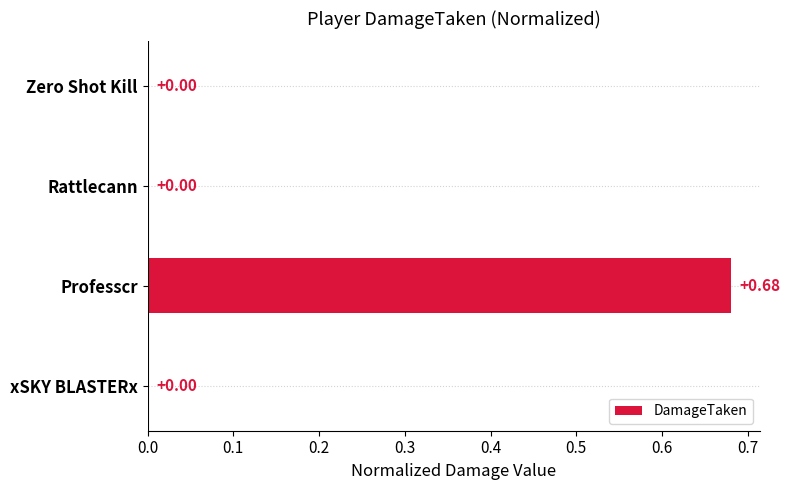

Are the bars horizontal?

Yes